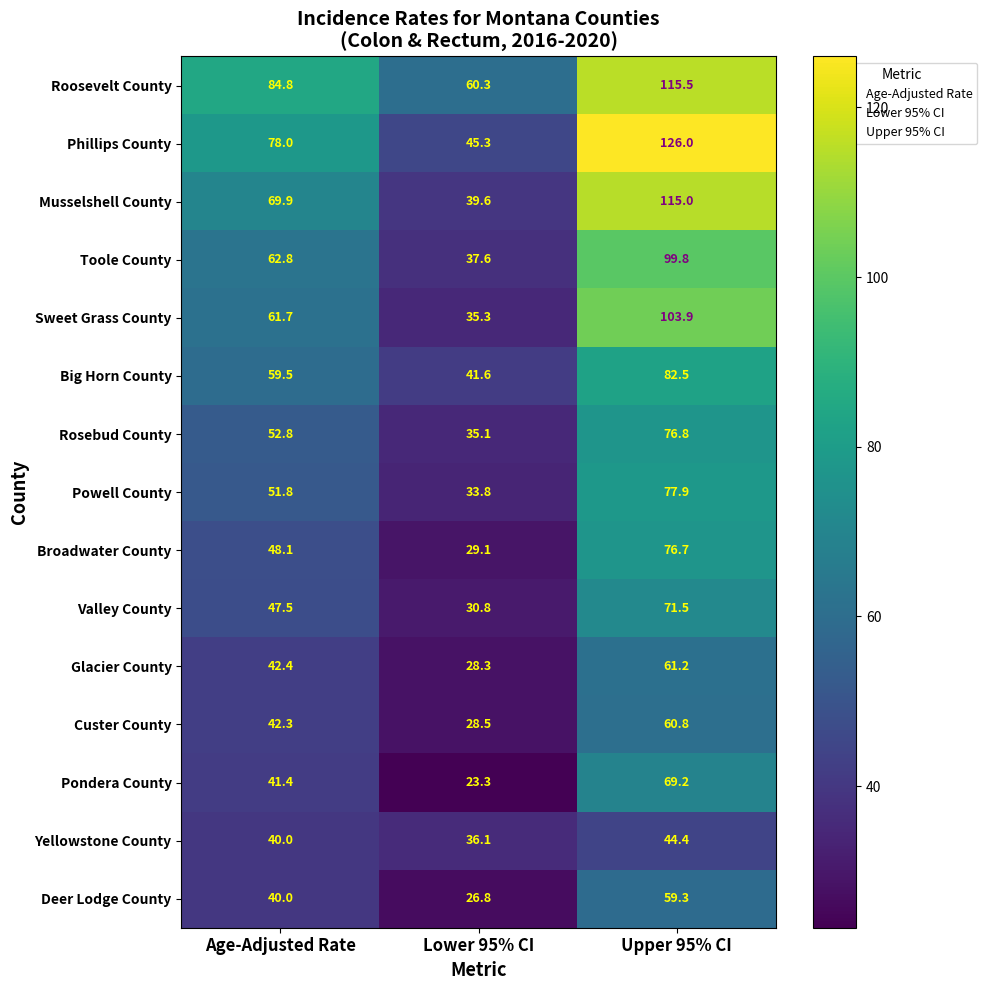

Is the value of Custer County at Age-Adjusted Rate greater than the value of Sweet Grass County at Age-Adjusted Rate?

No